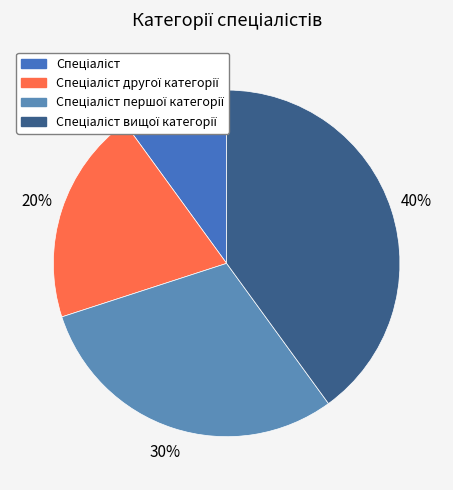

How many slices are in this pie chart?

4